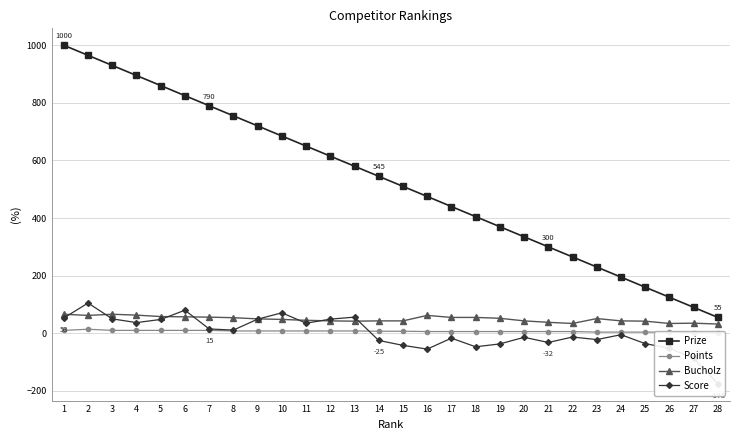

True or false: Prize and Points cross at least once.

False